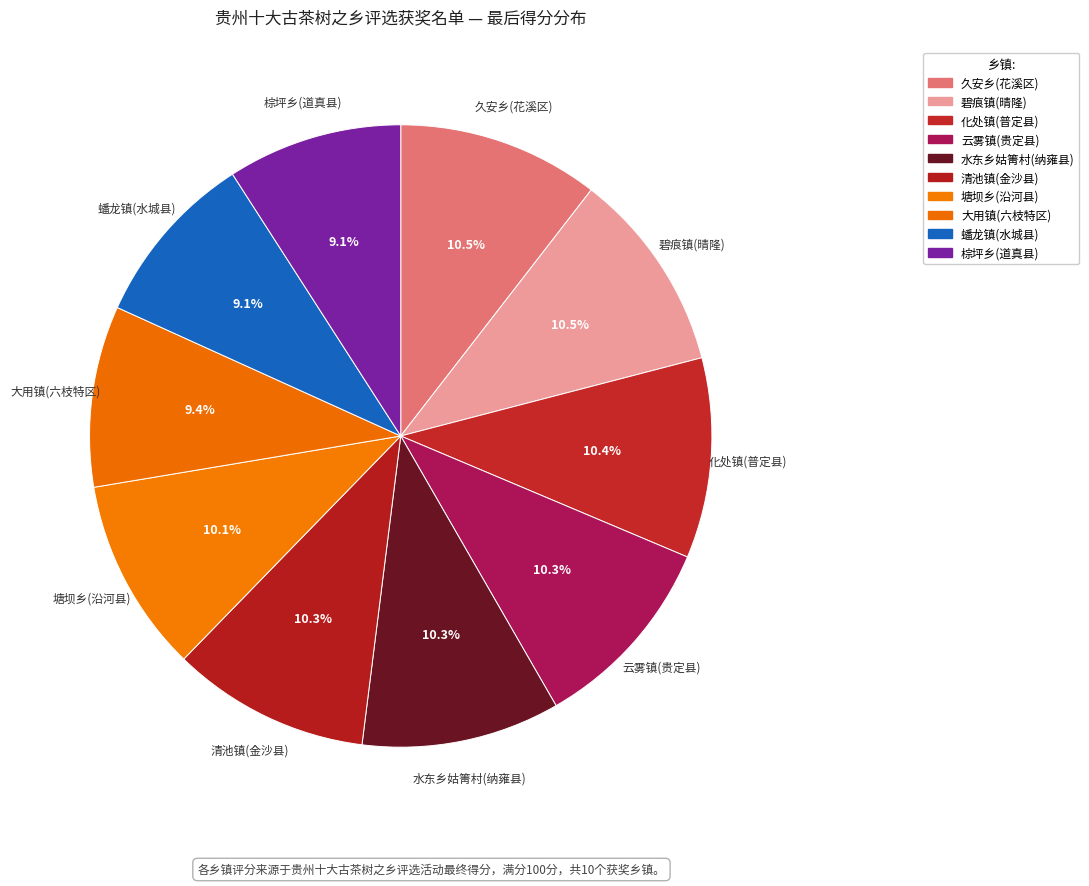

How many slices are in this pie chart?

10